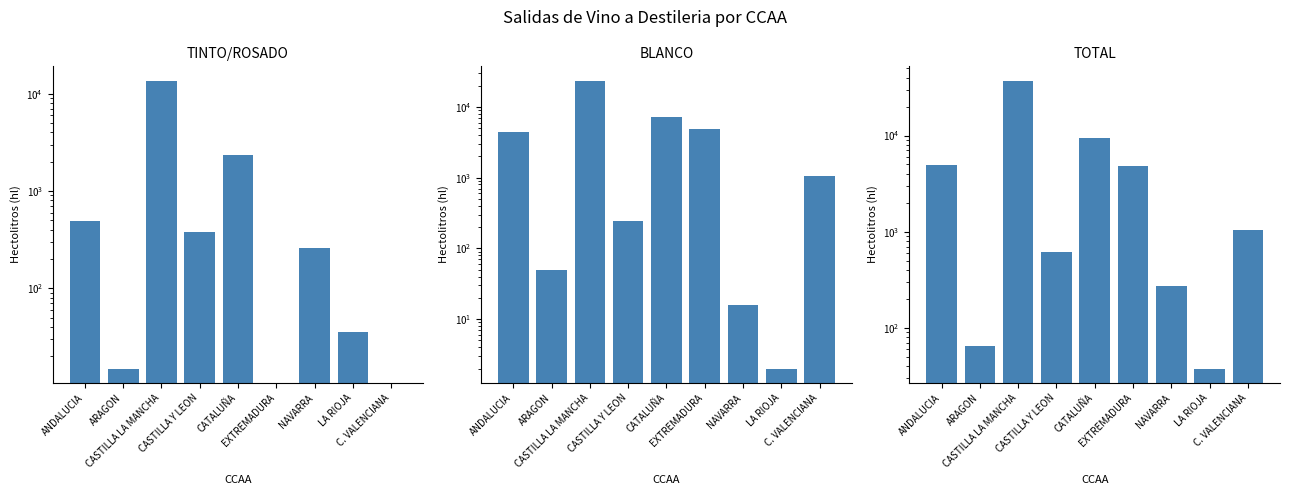

At which label is TOTAL closest to 18555?

CATALUÑA